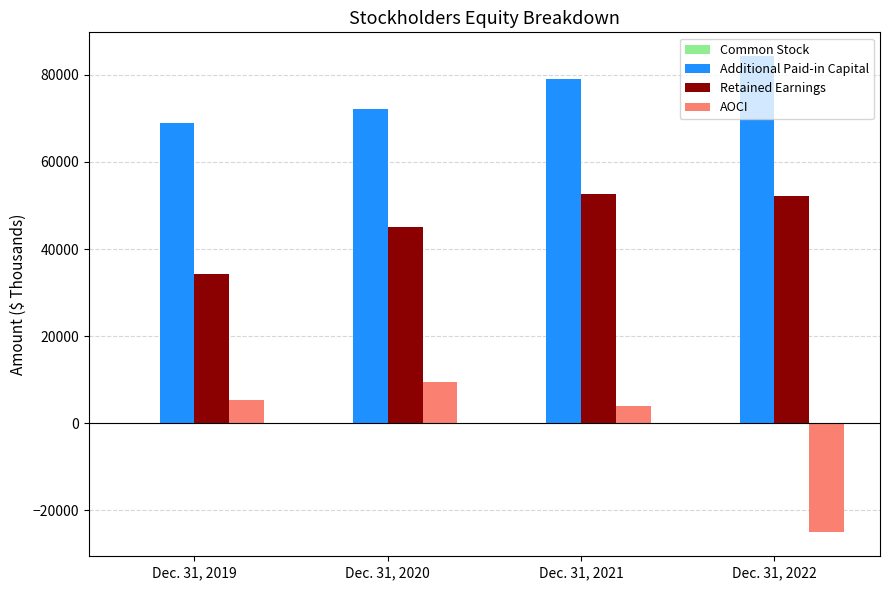

Which series has the largest total across all categories?

Additional Paid-in Capital